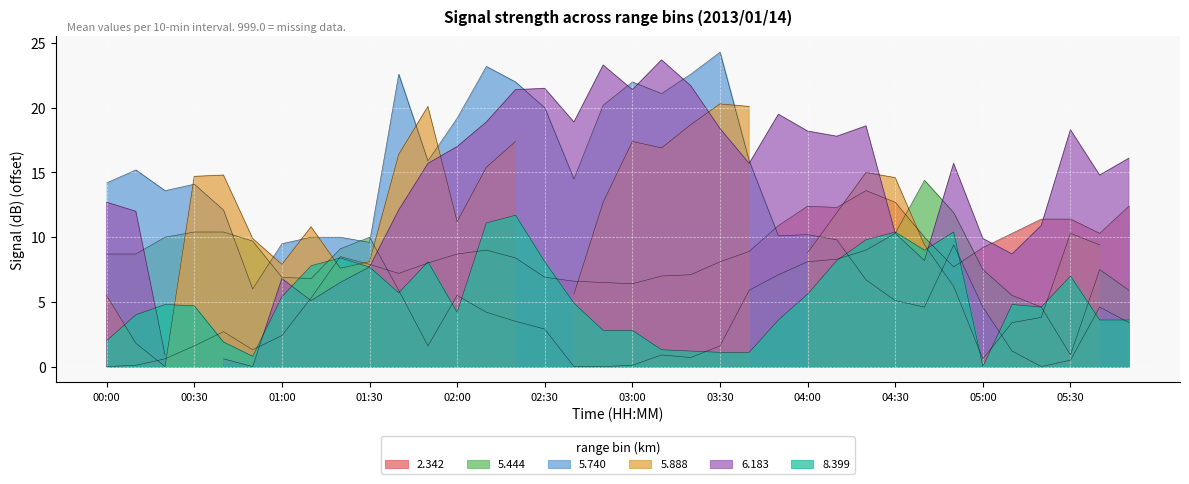

Which series has the largest total across all categories?

5.740